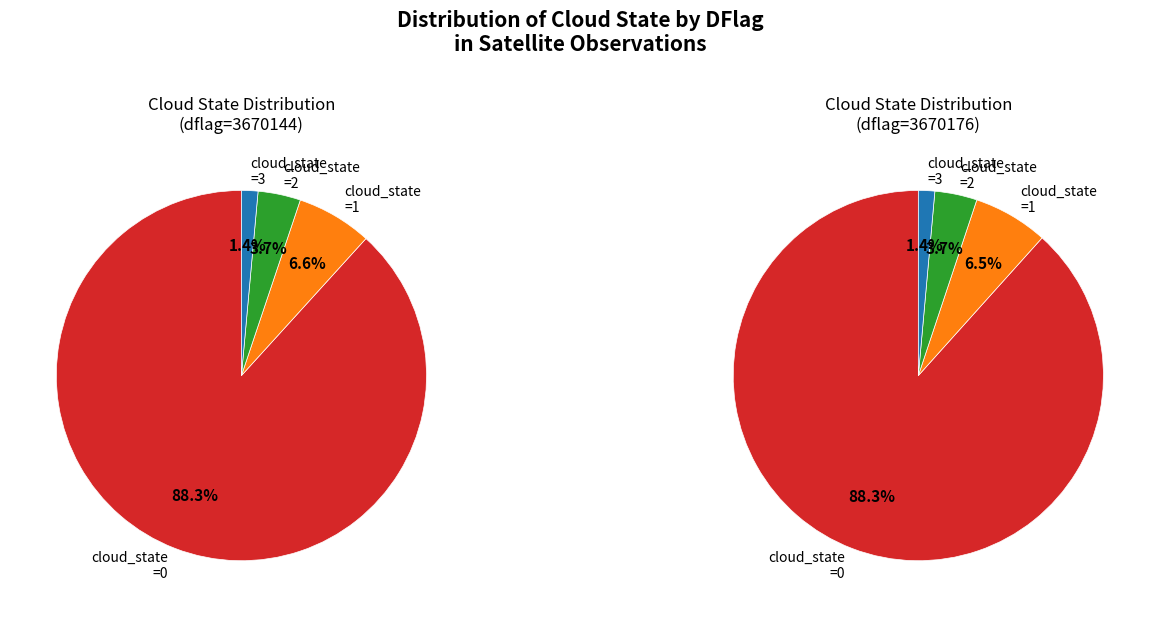

What is the smallest slice in the pie chart?

cloud_state=3